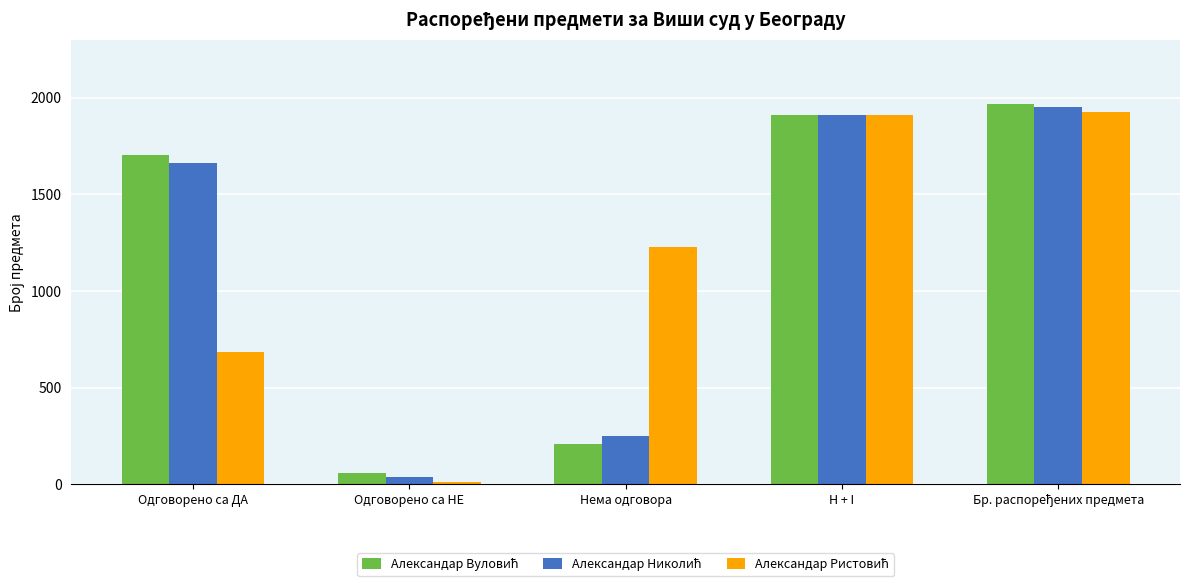

What is the total value across all series at Нема одговора?

1682